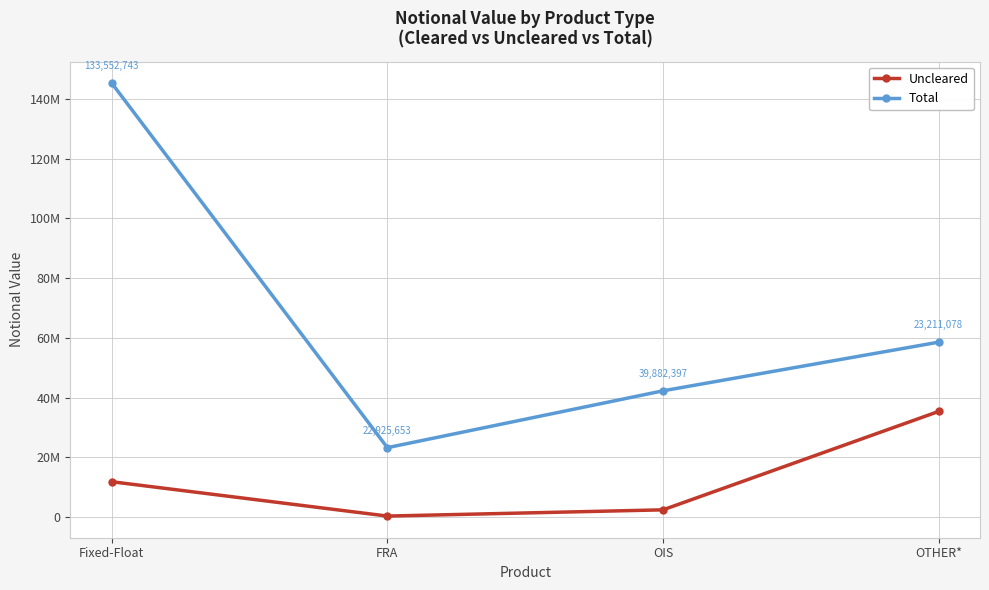

At which label does Uncleared first exceed 11781411?

OTHER*